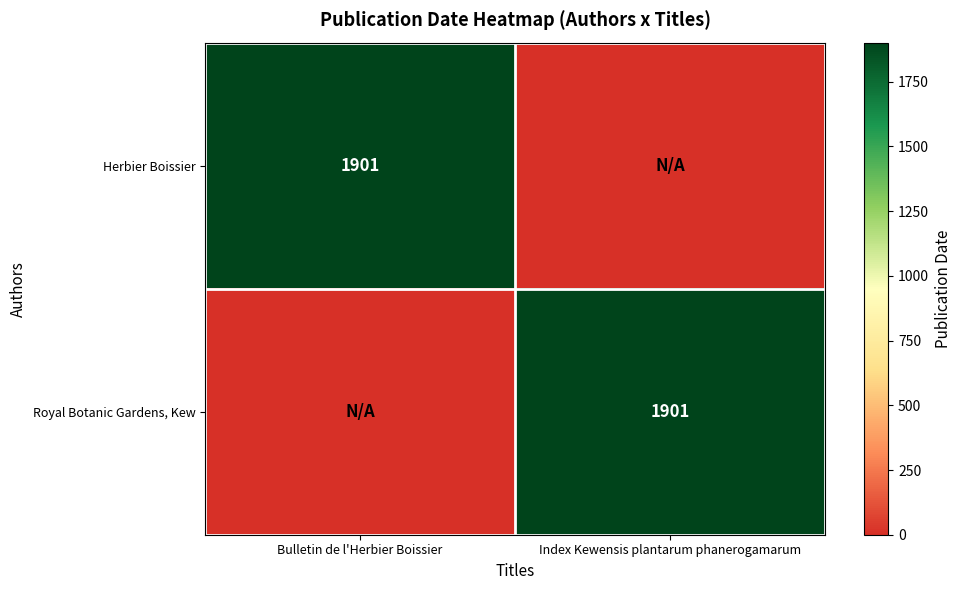

The Royal Botanic Gardens, Kew series shows 1901 at Index Kewensis plantarum phanerogamarum. True or false?

True